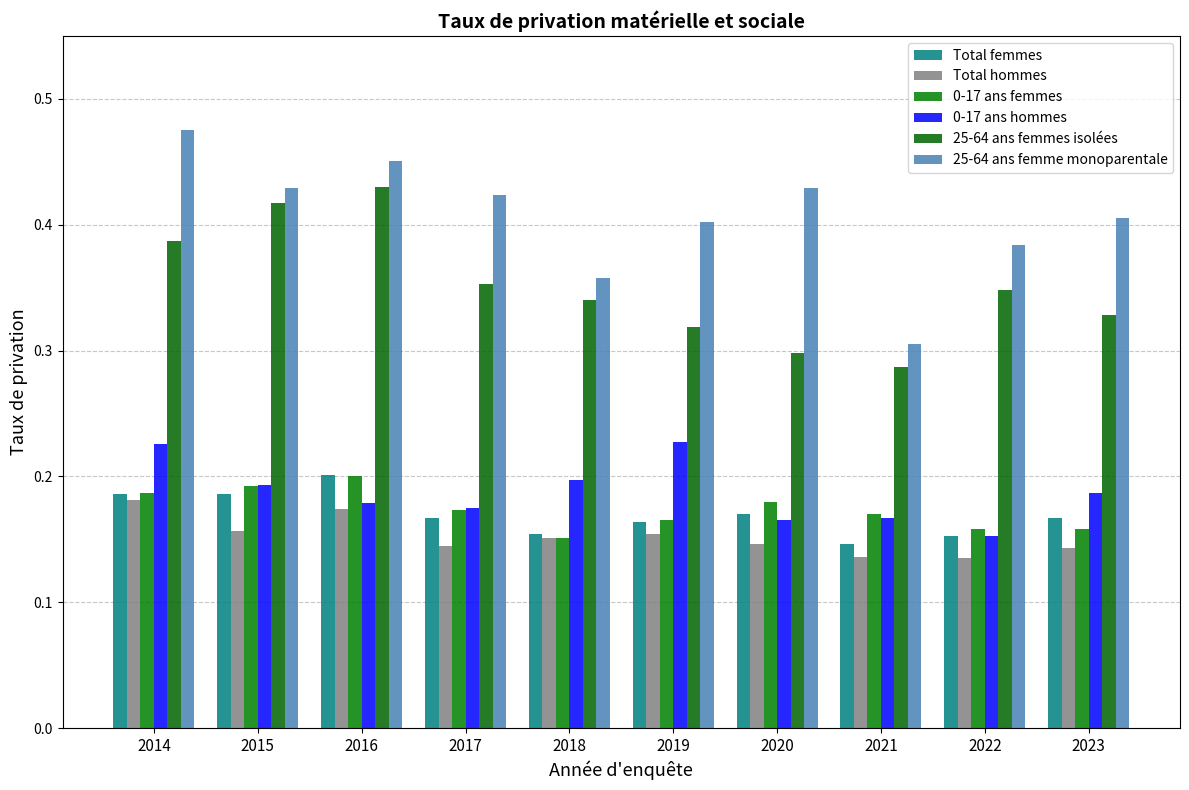

Does the chart contain any negative values?

No